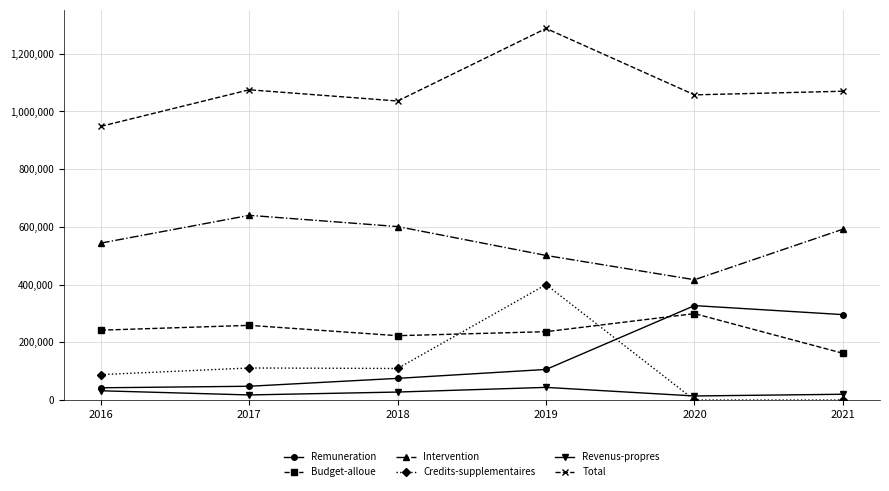

Where is the first local maximum for Total?

2017